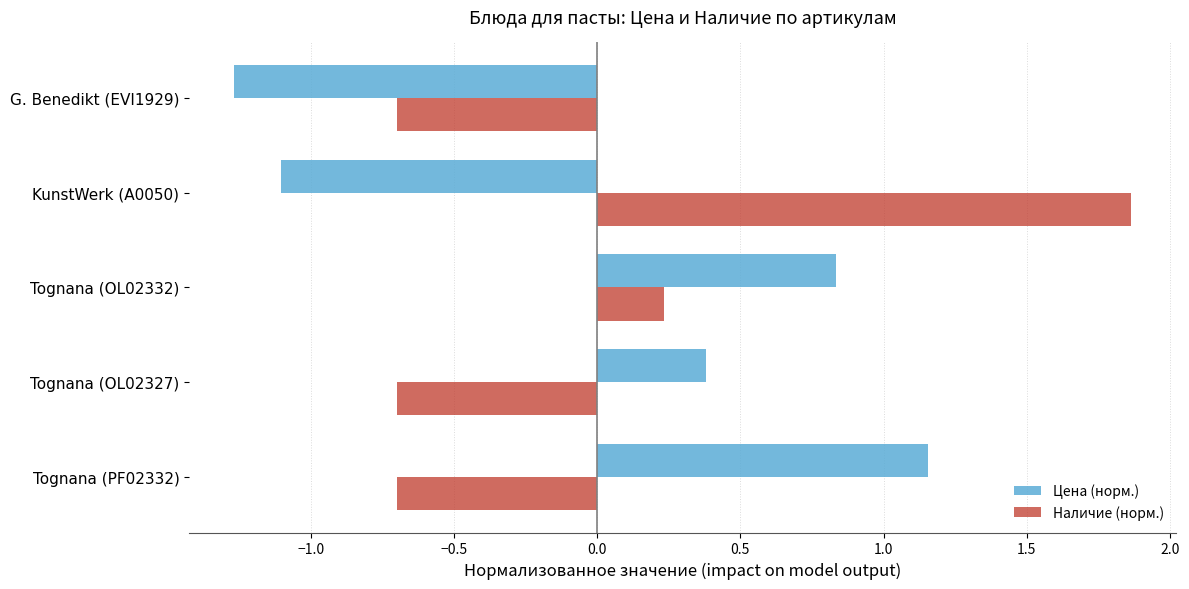

At which label is Цена (норм.) closest to 0?

Tognana (OL02327)